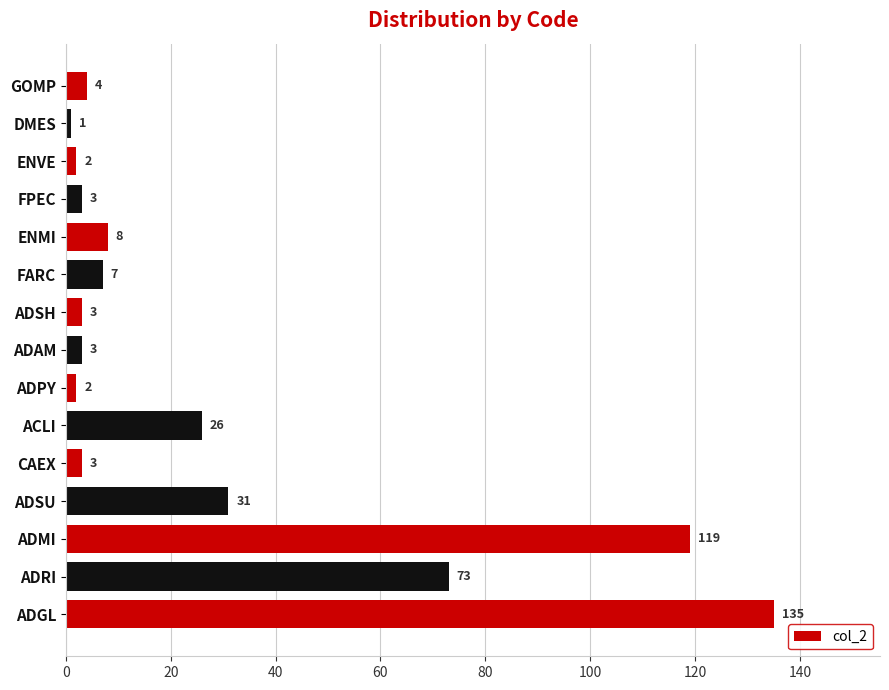

What is the difference between the maximum and minimum values?

134